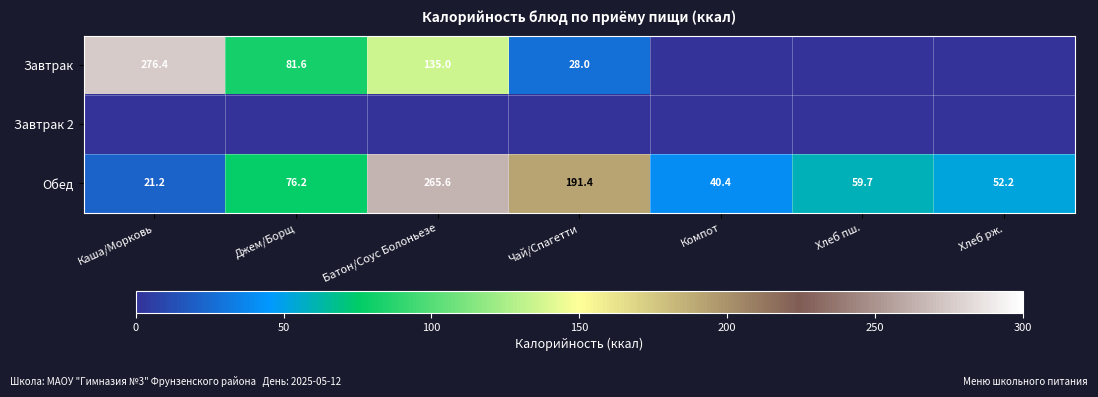

What is the maximum value for Обед?

265.6